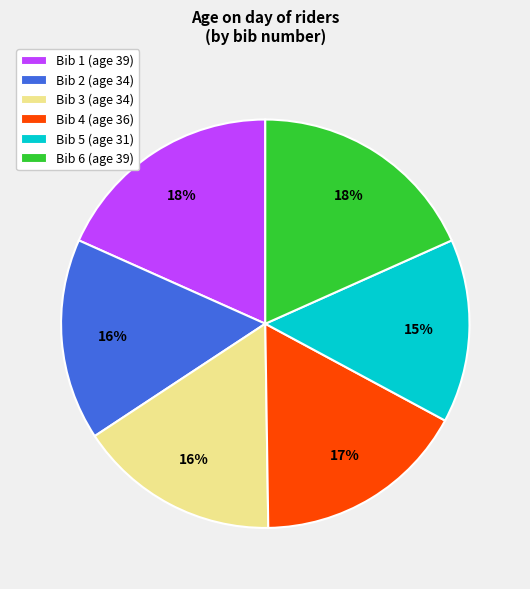

What percentage is the Bib 1 (age 39) slice, to the nearest percent?

18%